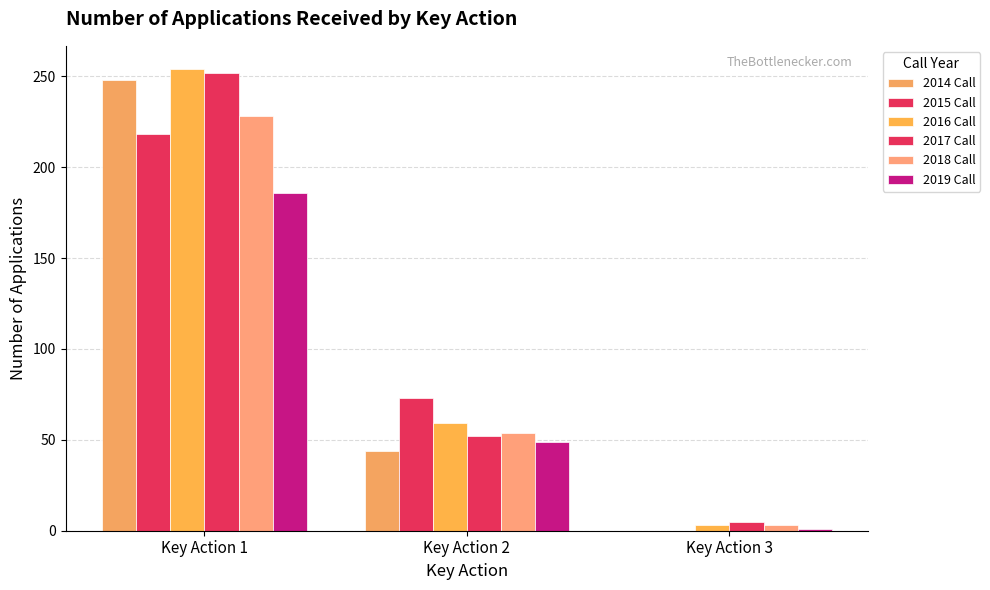

Which series changed the most between Key Action 1 and Key Action 2?

2014 Call